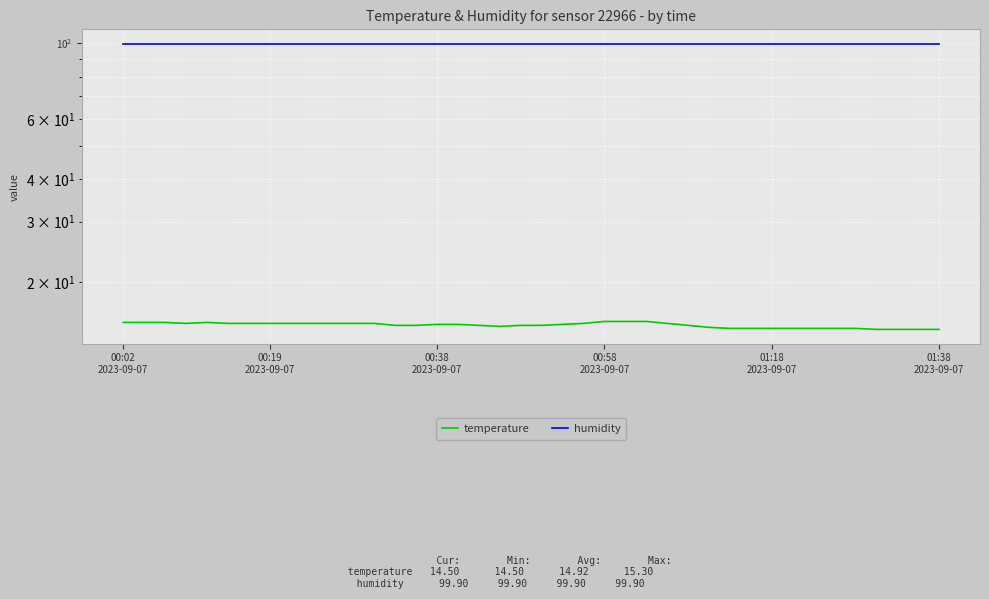

Which series has the widest spread of values?

temperature